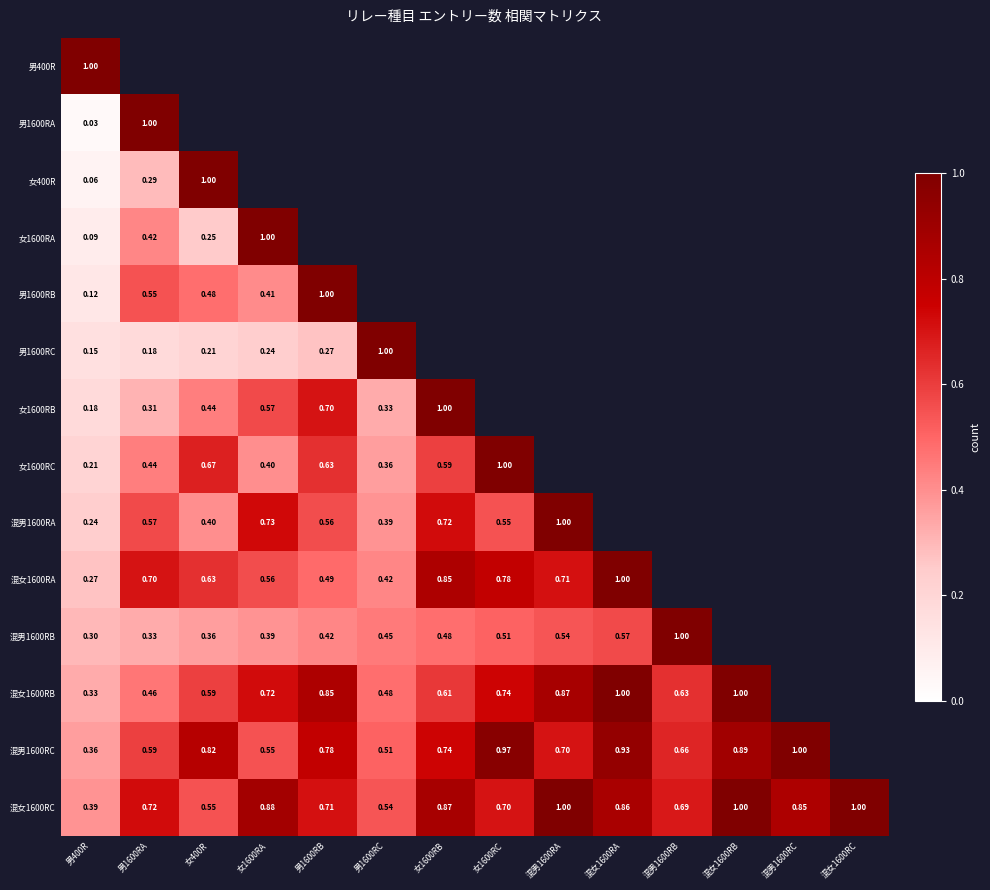

What is the sum of the 混男1600RC values at 女1600RB and 男1600RA?

1.3